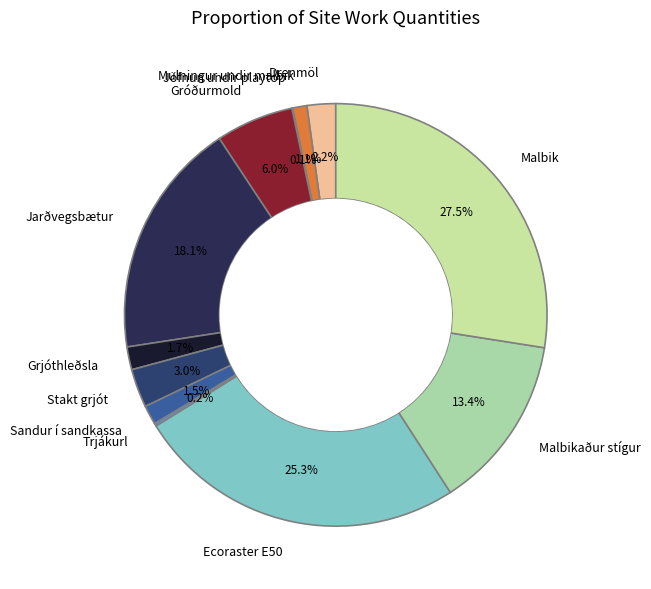

To the nearest percent, what is the difference between the Stakt grjót and Grjóthleðsla slice percentages?

1%